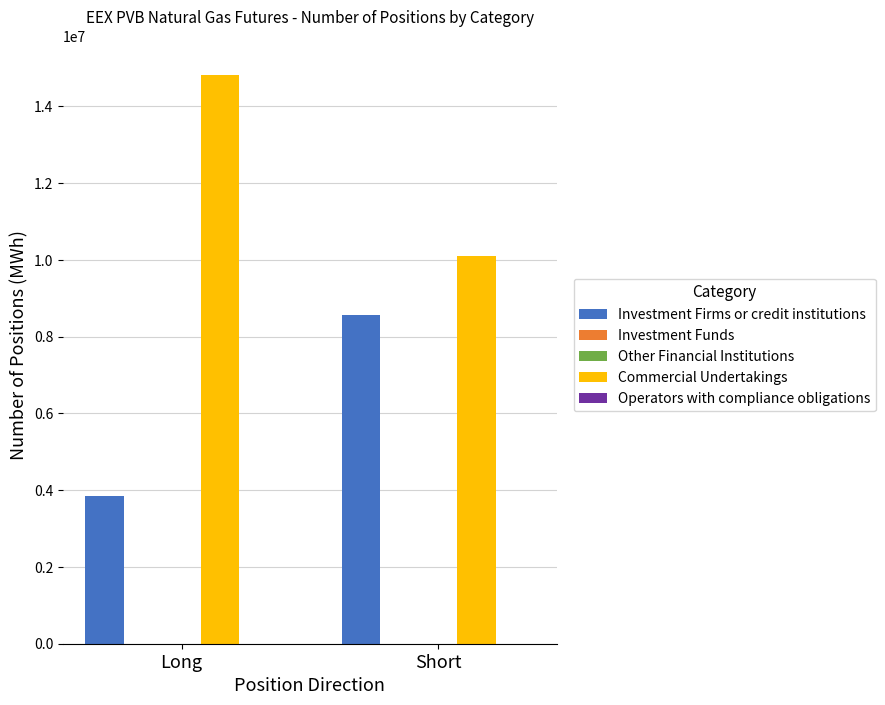

What is the value of the Investment Firms or credit institutions bar at the 1st from the left?

3848040